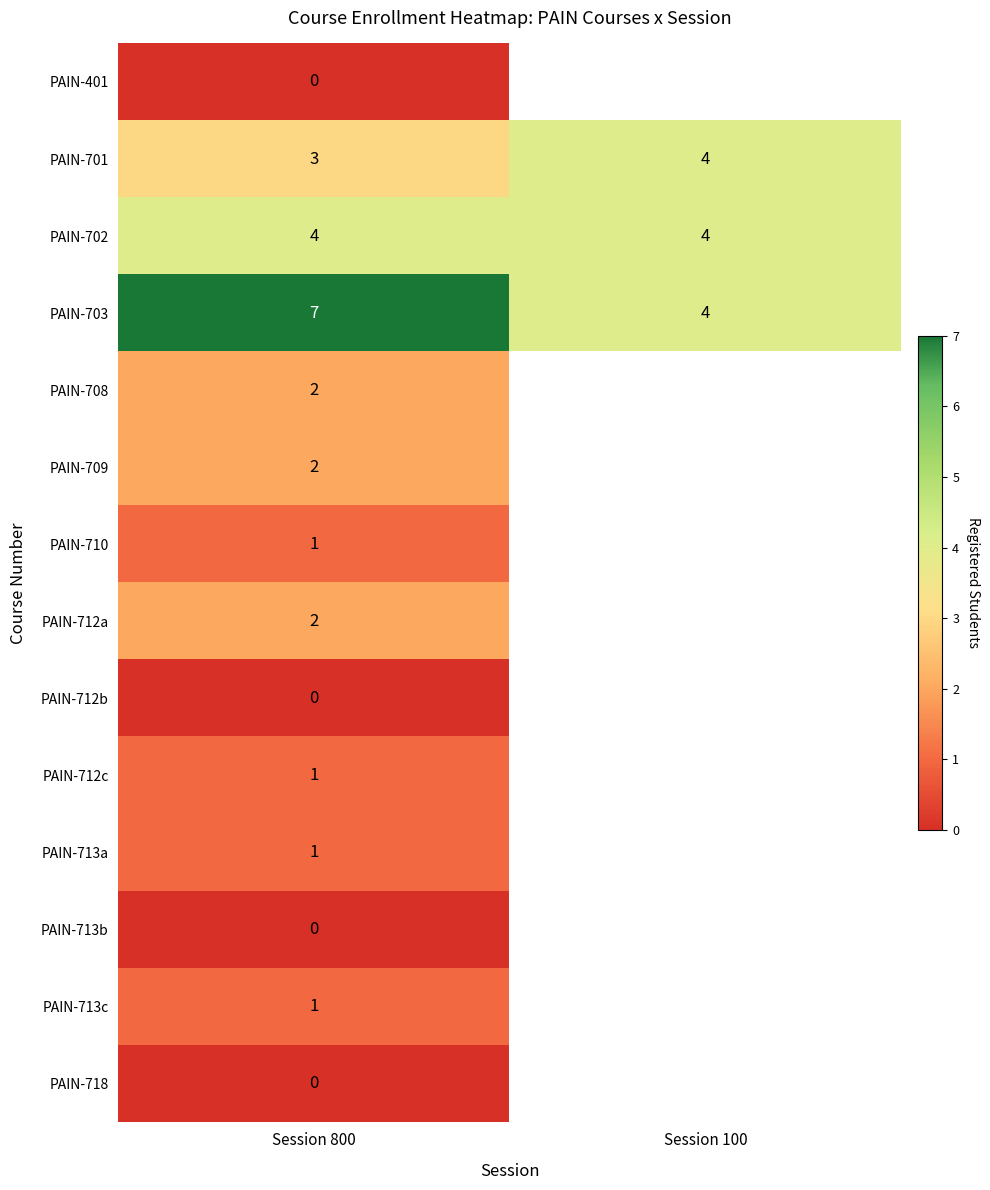

The value of PAIN-712a at Session 800 is 1.0. True or false?

False